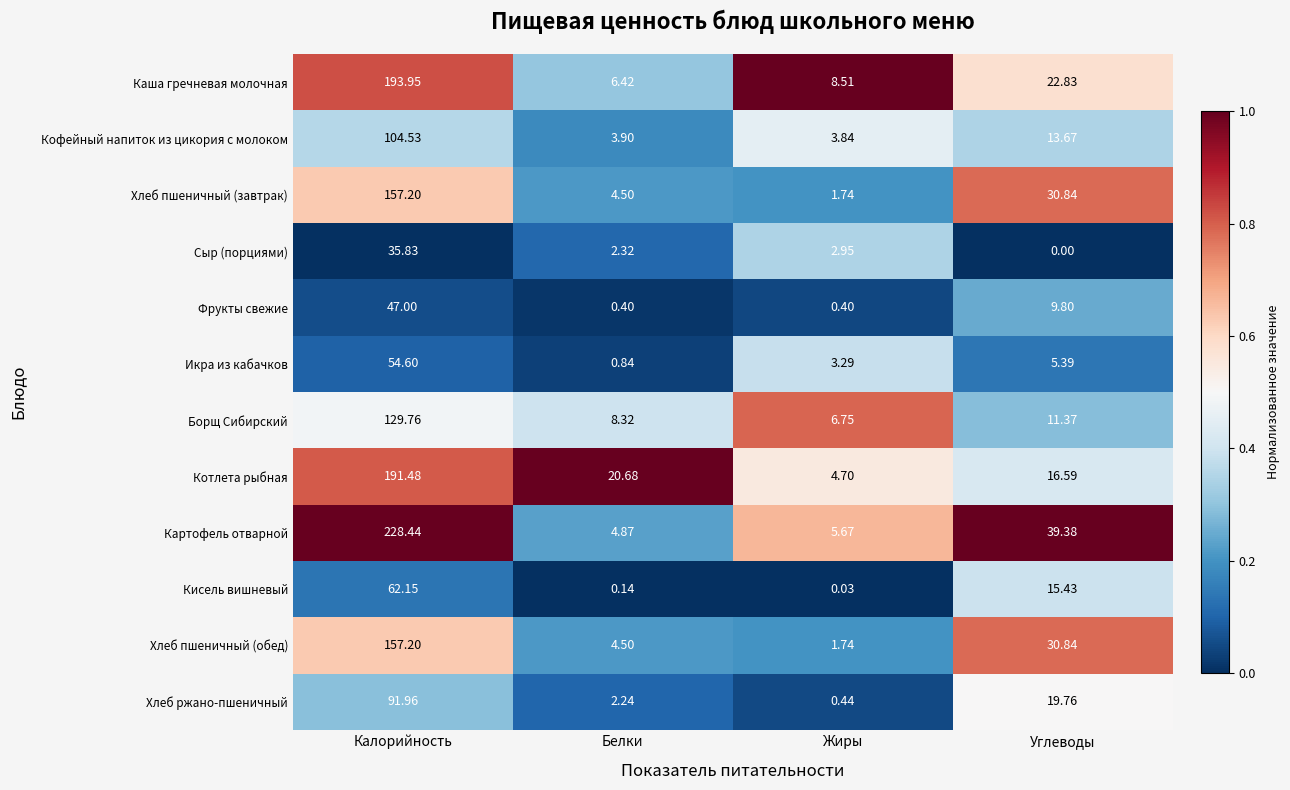

Which series changed the most between Калорийность and Углеводы?

Картофель отварной